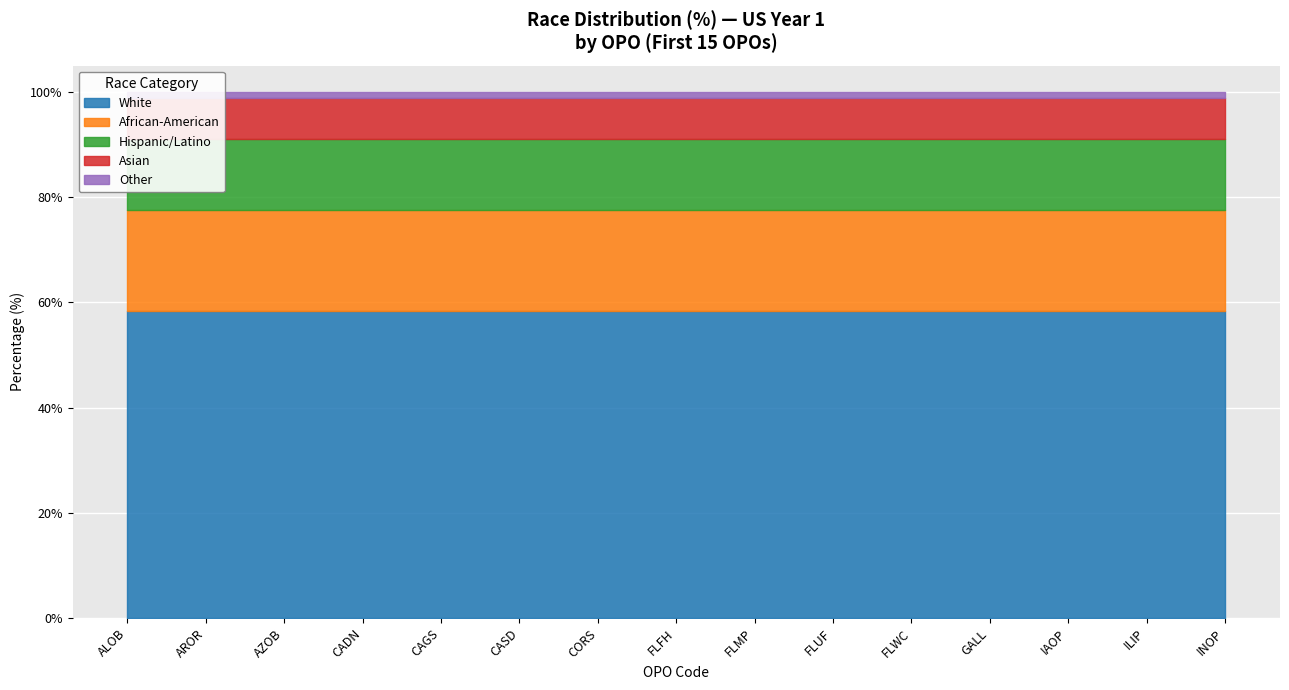

True or false: Other has a value of 0.6 at INOP.

False